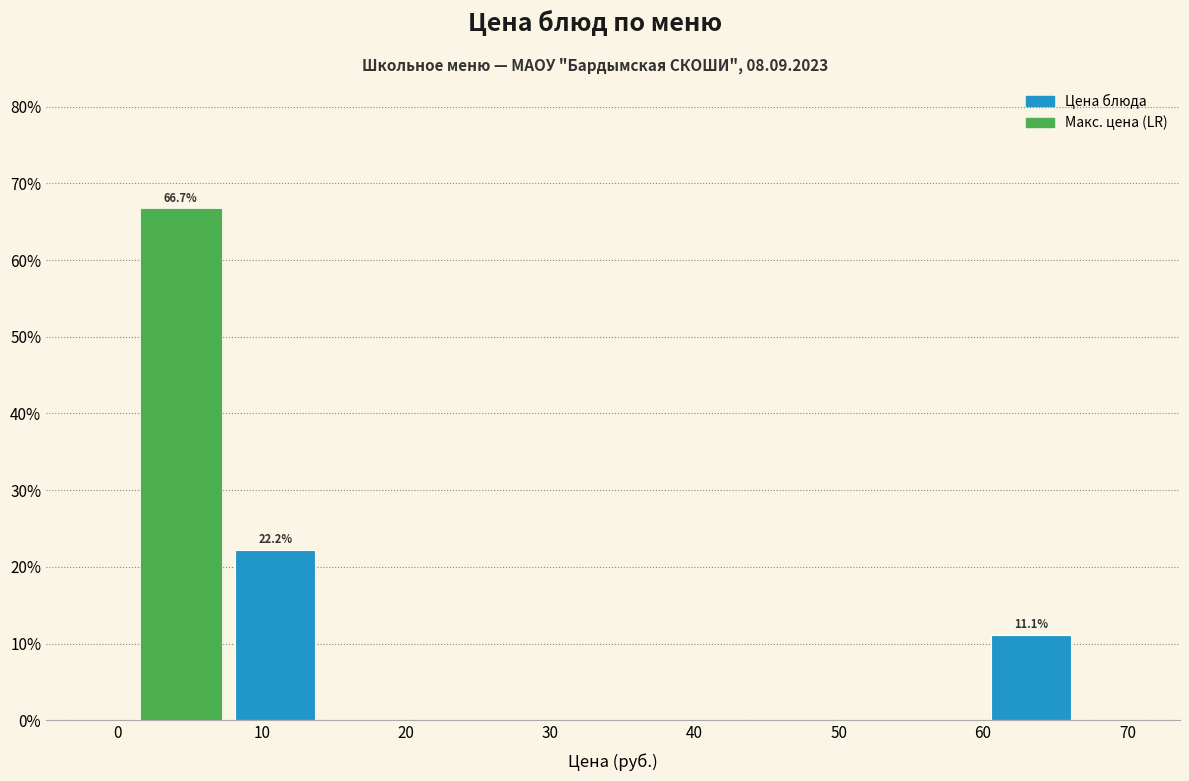

Over which range of the x-axis is the bar tallest?

2 to 8